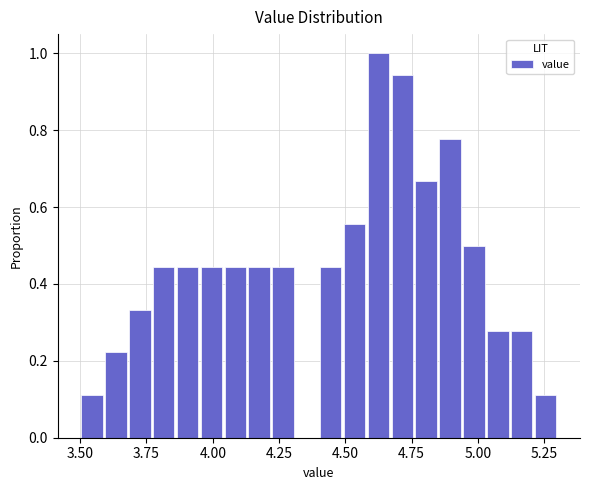

Around what value on the x-axis is the tallest bar? Give the approximate position of its centre, as read against the axis.

4.65